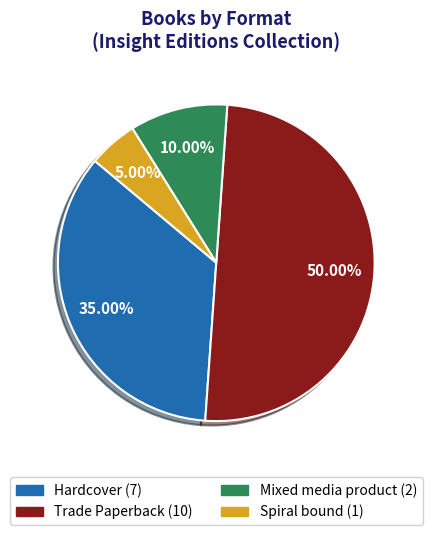

Rank the categories by value from lowest to highest.

Spiral bound, Mixed media product, Hardcover, Trade Paperback